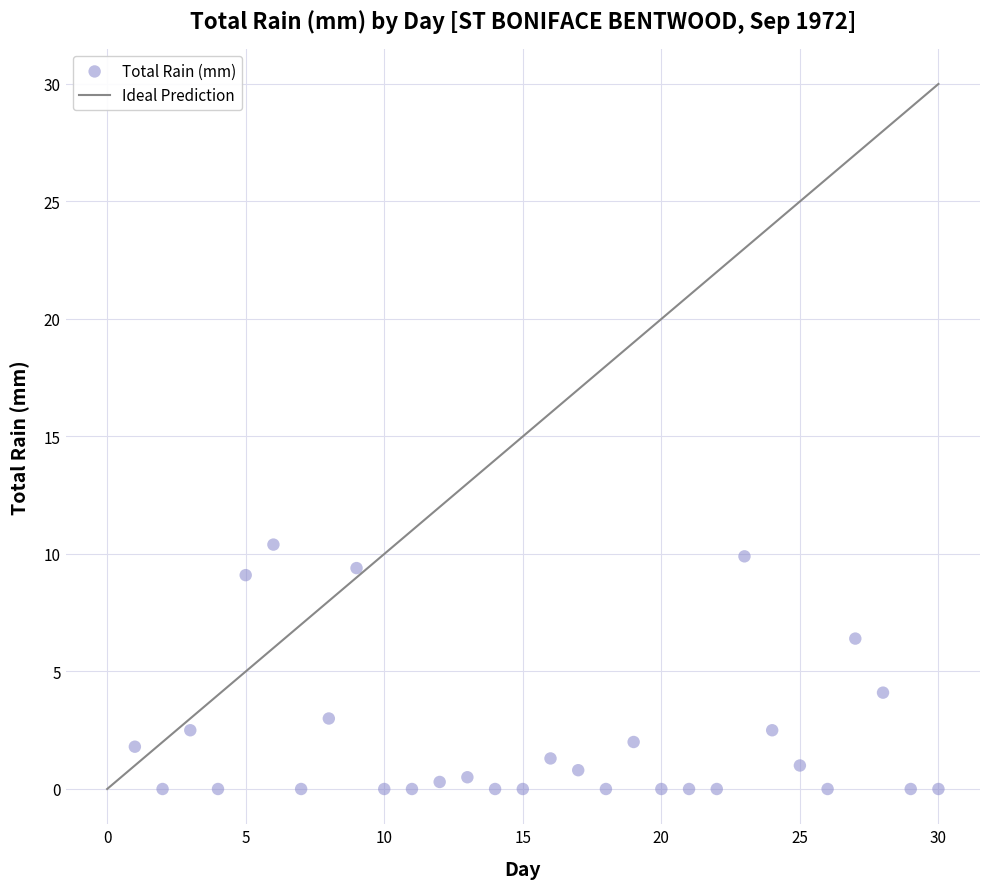

What Y value in the scatter plot is closest to 5?

4.1